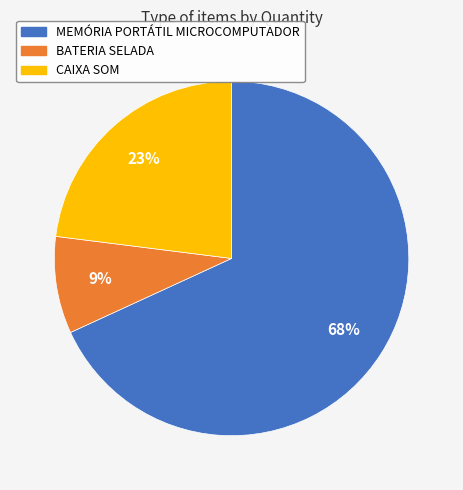

Which has a higher value, BATERIA SELADA or CAIXA SOM?

CAIXA SOM